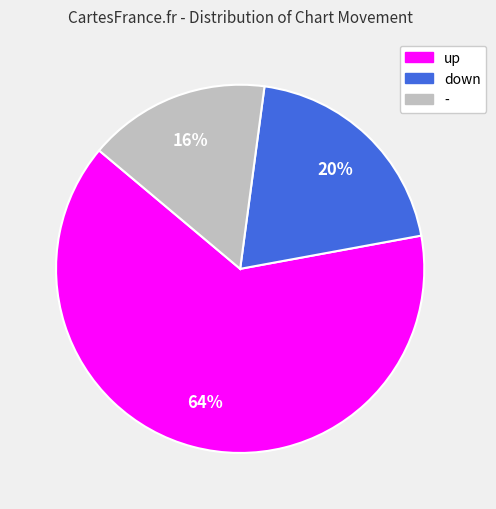

Does up represent more than half of the total?

Yes